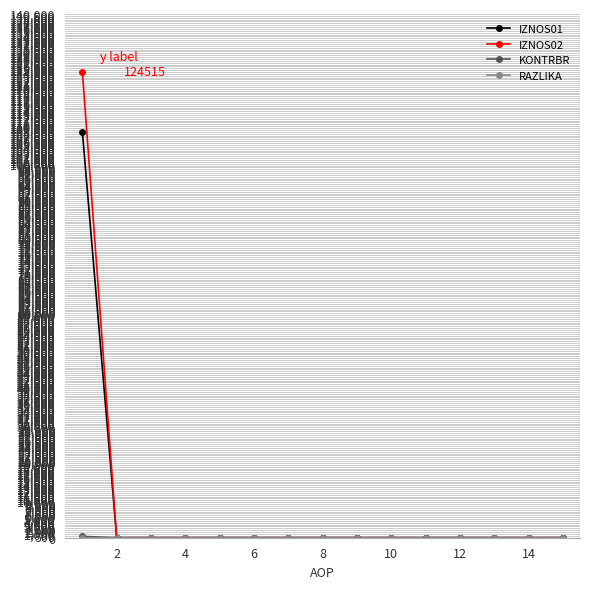

Which series has the largest range (max minus min)?

IZNOS02